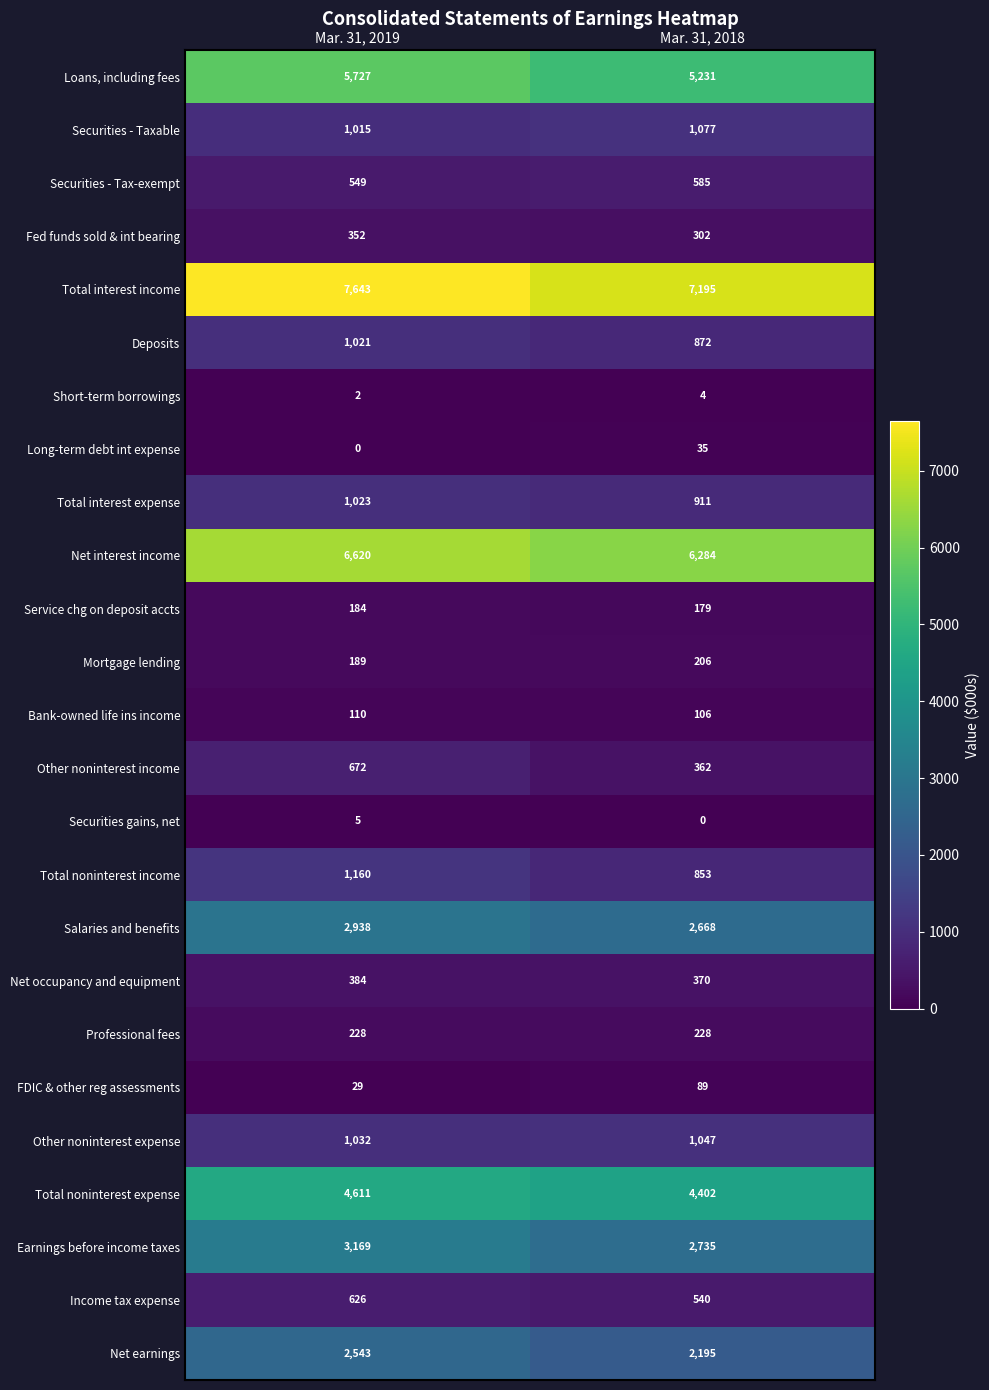

List the series in order of their peak value, highest first.

Total interest income, Net interest income, Loans, including fees, Total noninterest expense, Earnings before income taxes, Salaries and benefits, Net earnings, Total noninterest income, Securities - Taxable, Other noninterest expense, Total interest expense, Deposits, Other noninterest income, Income tax expense, Securities - Tax-exempt, Net occupancy and equipment, Fed funds sold & int bearing, Professional fees, Mortgage lending, Service chg on deposit accts, Bank-owned life ins income, FDIC & other reg assessments, Long-term debt int expense, Securities gains, net, Short-term borrowings